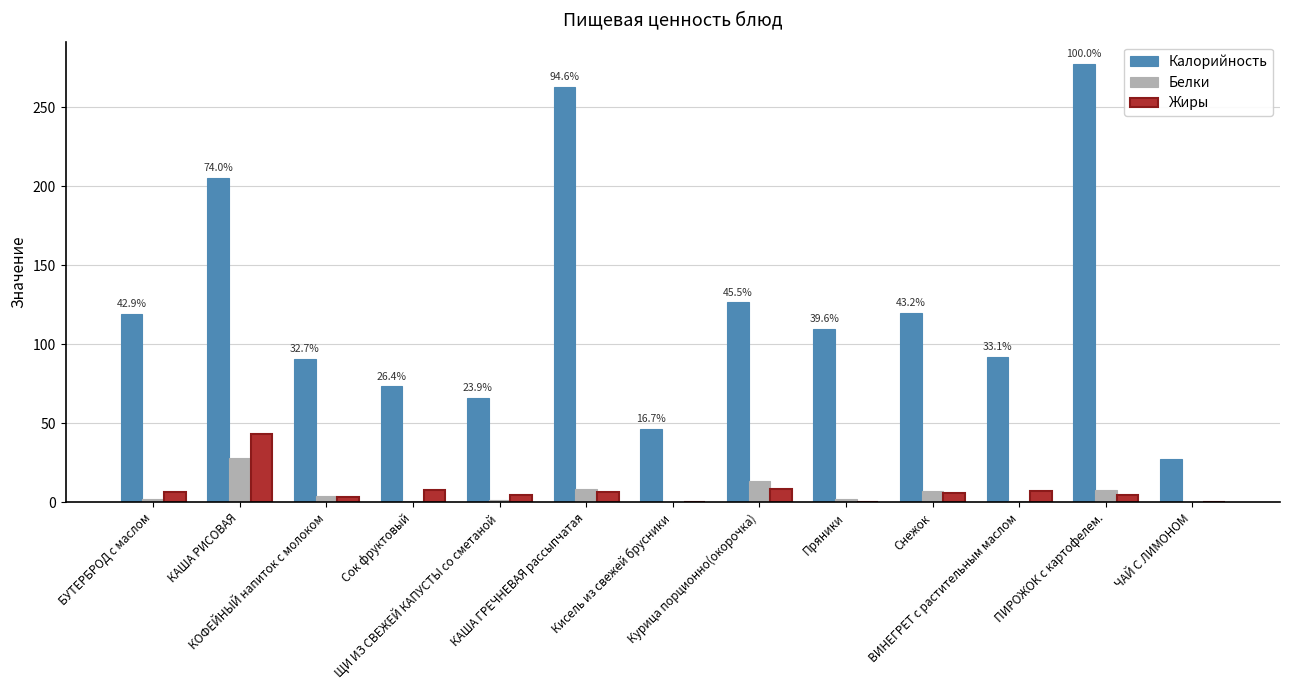

What are all the series names shown in the legend?

Калорийность, Белки, Жиры